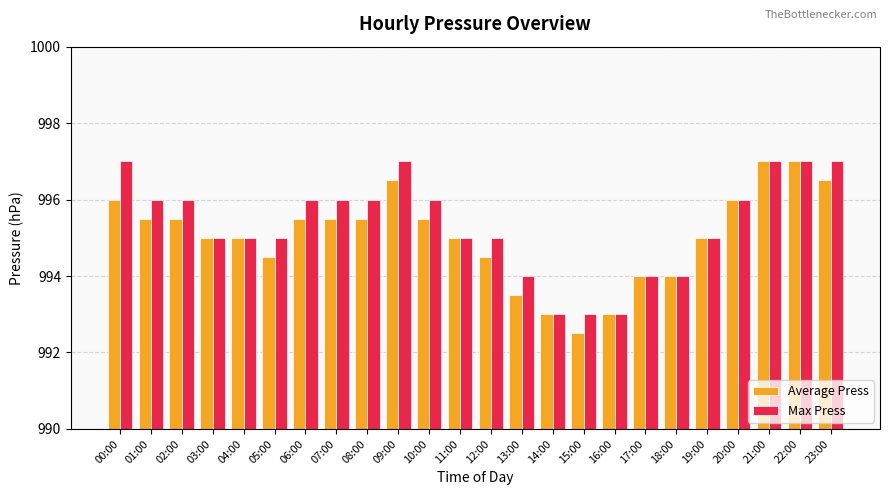

Is the value of Max Press at 10:00 greater than the value of Average Press at 19:00?

Yes